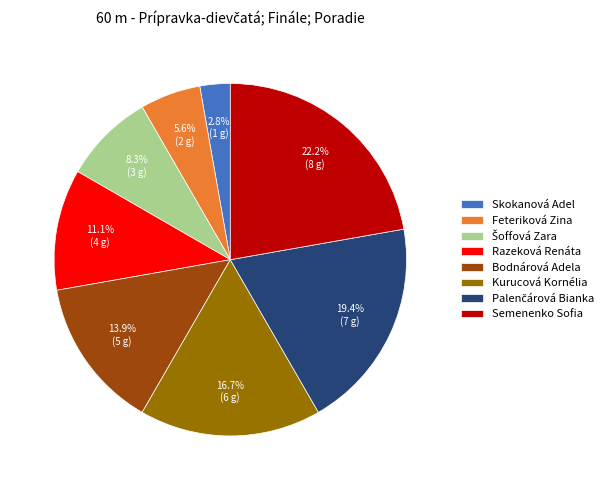

Which has a higher value, Bodnárová Adela or Skokanová Adel?

Bodnárová Adela